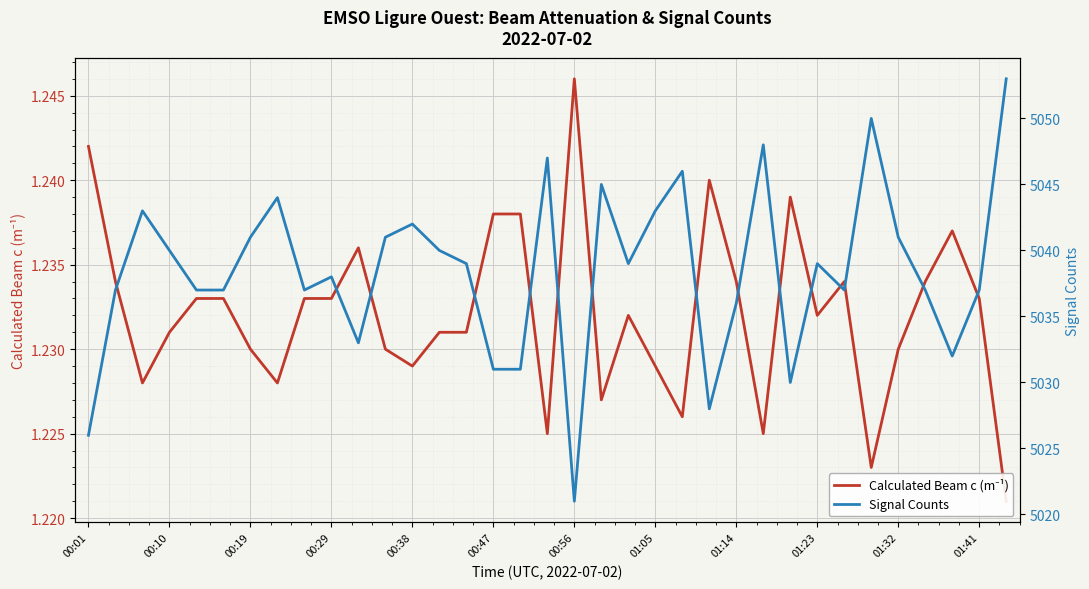

What is the sum of the Signal Counts values at 01:32 and 24?

10069.0